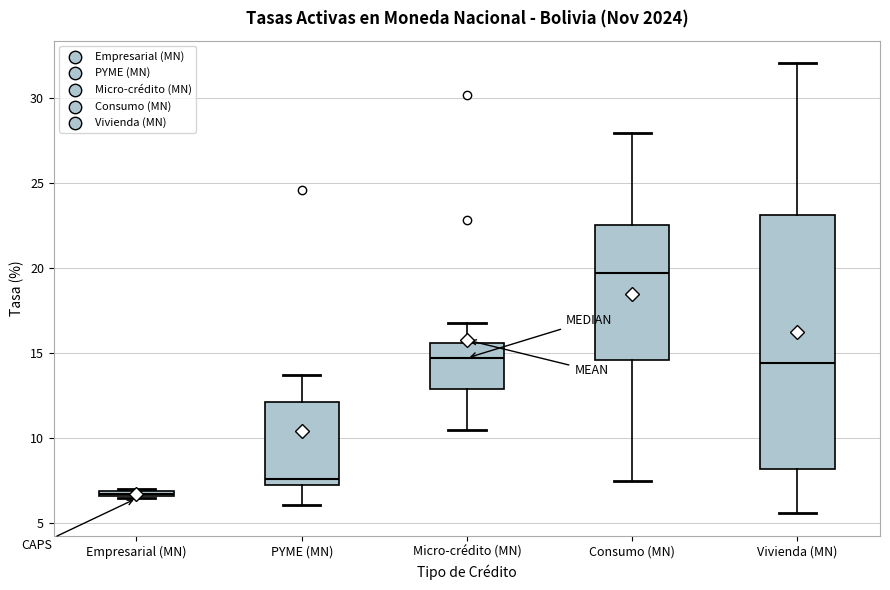

Where does the median line of the box for Micro-crédito (MN) sit on the y-axis? The values are not printed on the chart, so give them approximately, as read against the axis.

14.5